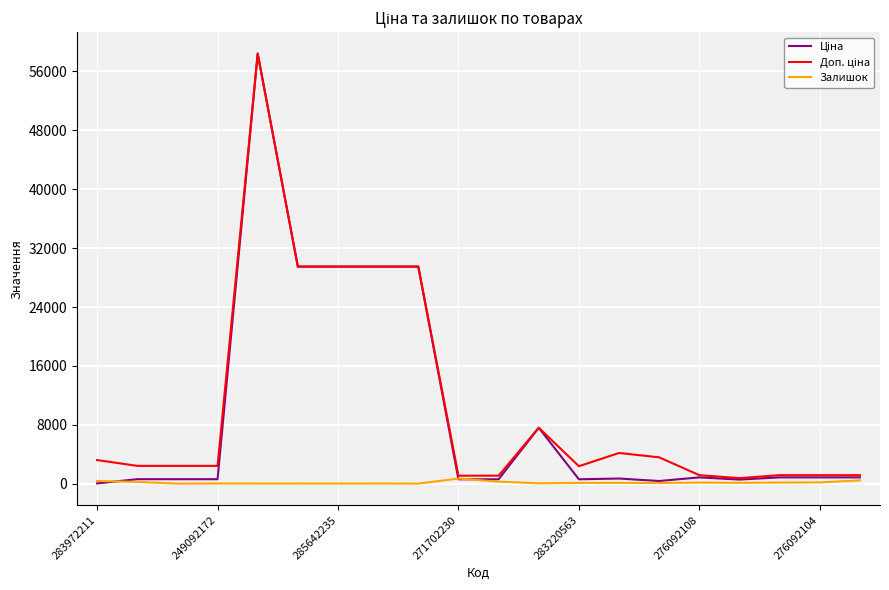

What is the maximum value shown in the chart?

58426.5